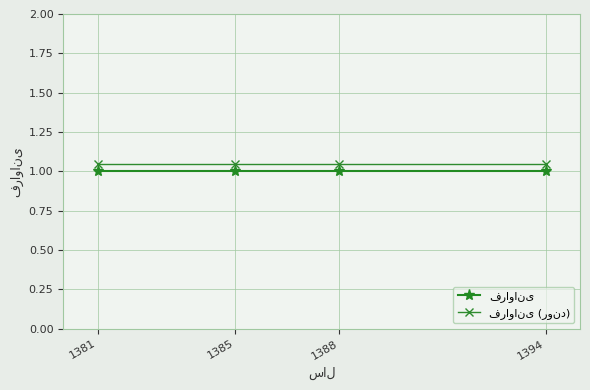

What is the minimum value shown in the chart?

1.0